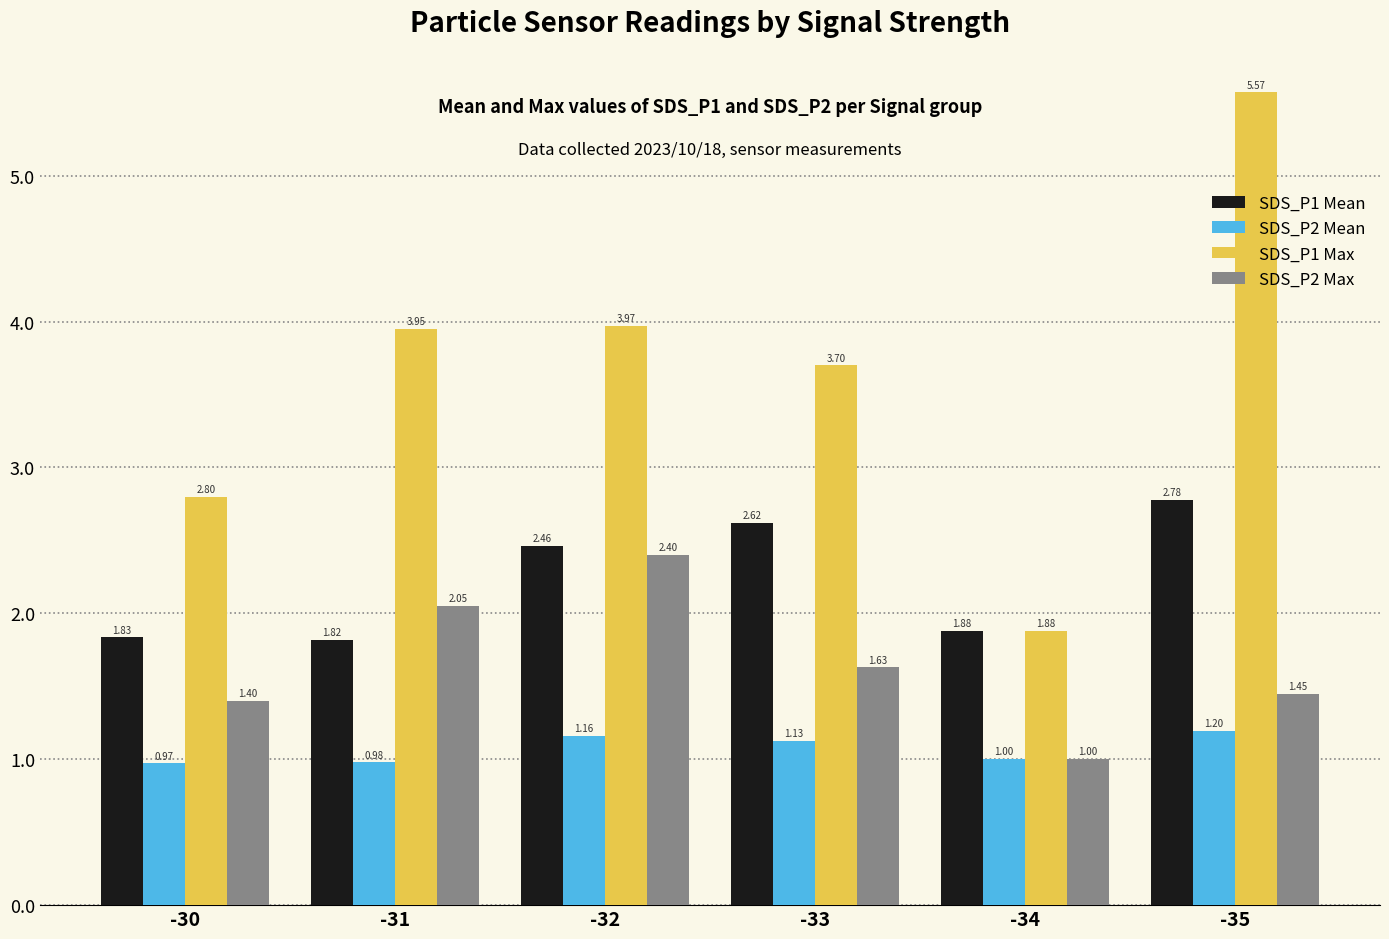

The value of SDS_P1 Mean at -32 is 3.4. True or false?

False